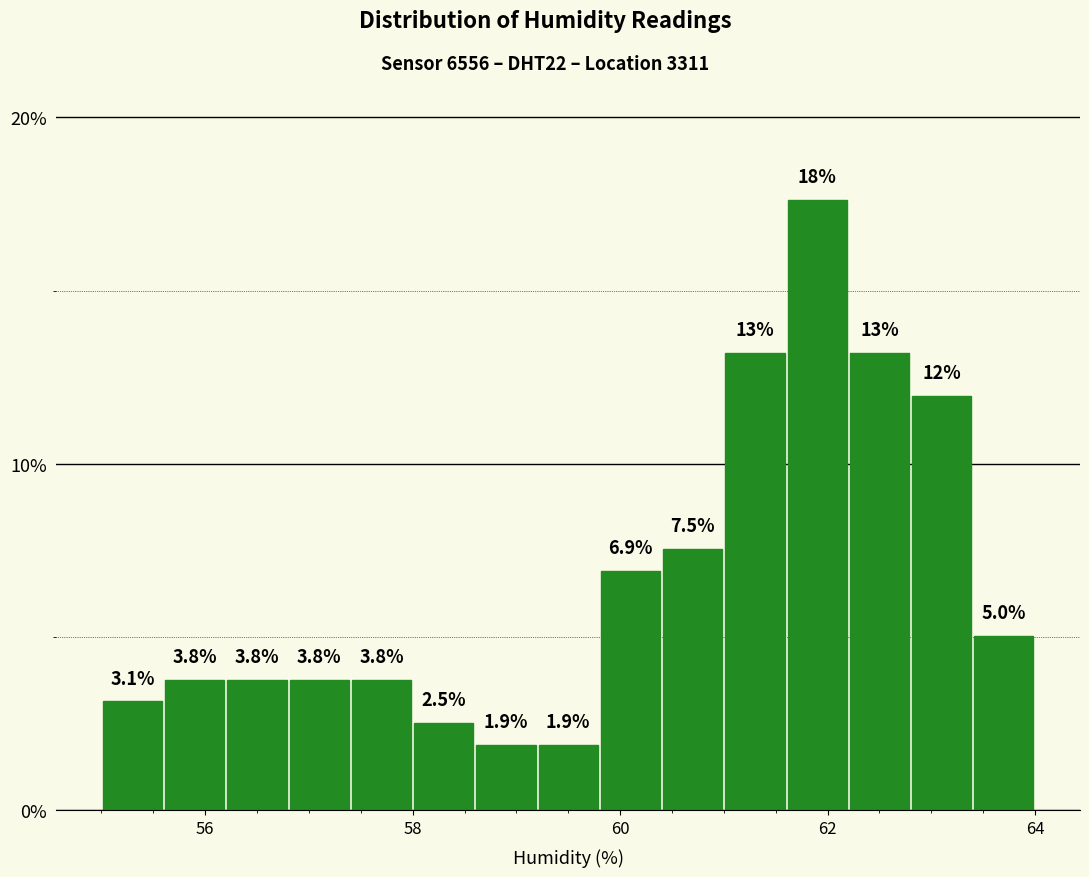

Read against the x-axis, roughly where is the centre of the tallest bar?

62.0